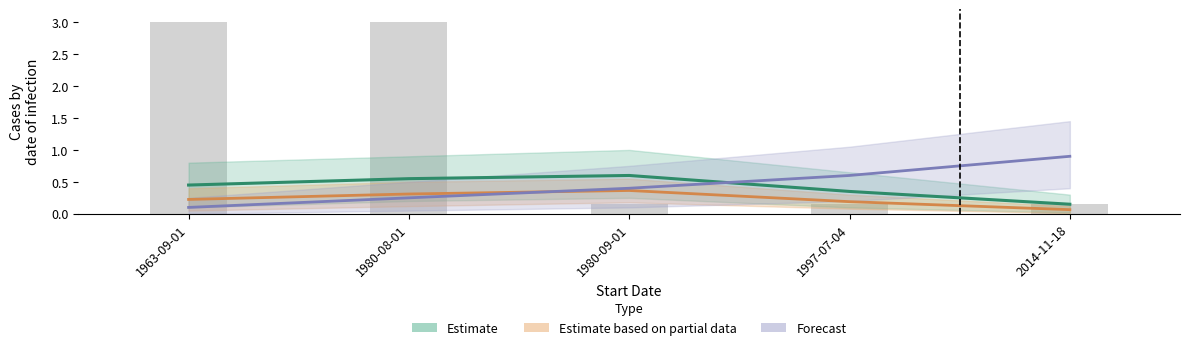

List the series in order of their peak value, lowest first.

Estimate based on partial data, Estimate, Forecast